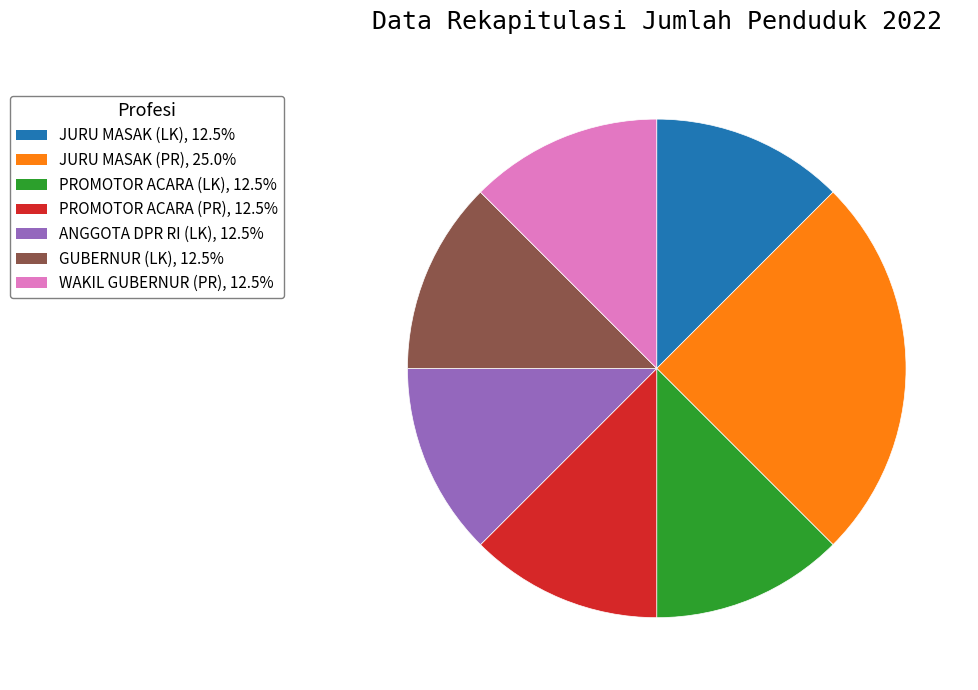

Combined, do PROMOTOR ACARA (LK) and JURU MASAK (PR) account for over 50%?

No